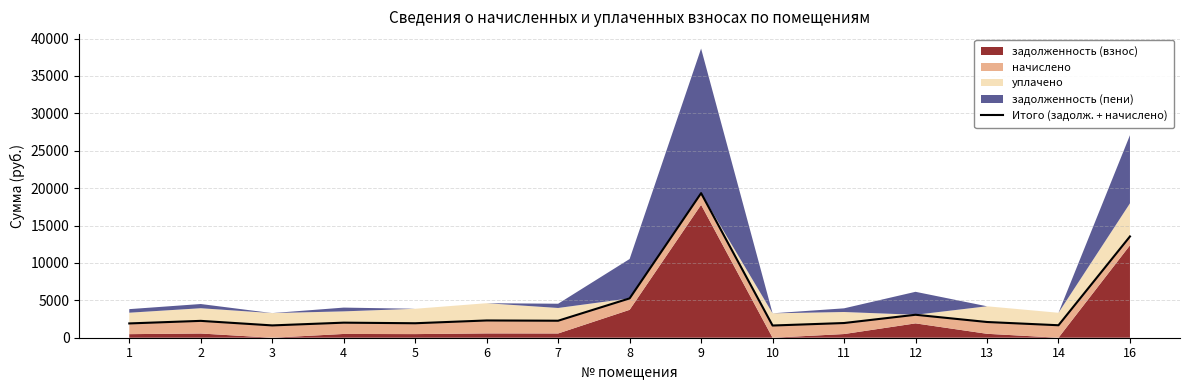

Approximately how many times larger is the value at 8 compared to 14?

3.2